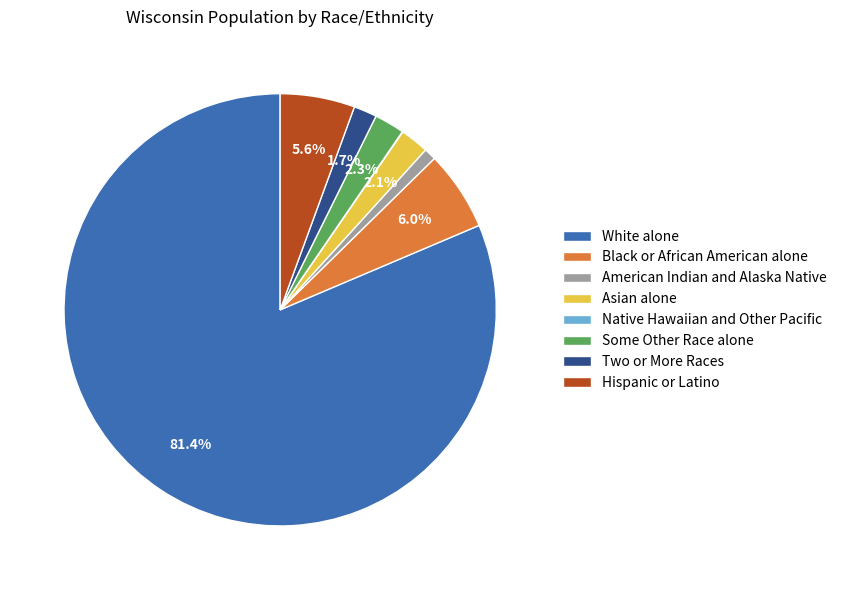

To the nearest percent, what is the combined percentage of Asian alone and White alone?

84%